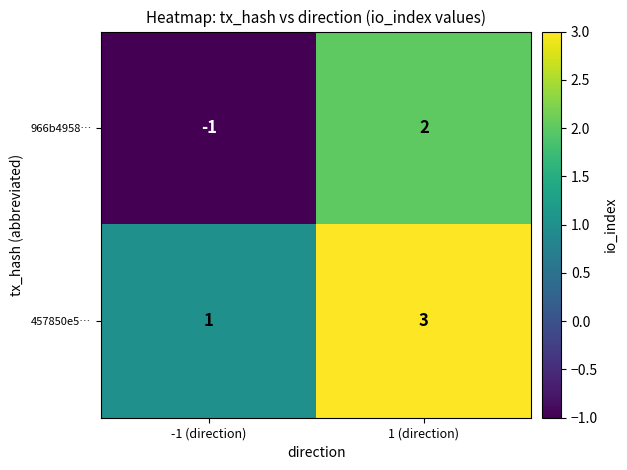

Rank the series by their maximum value, from highest to lowest.

457850e5…, 966b4958…